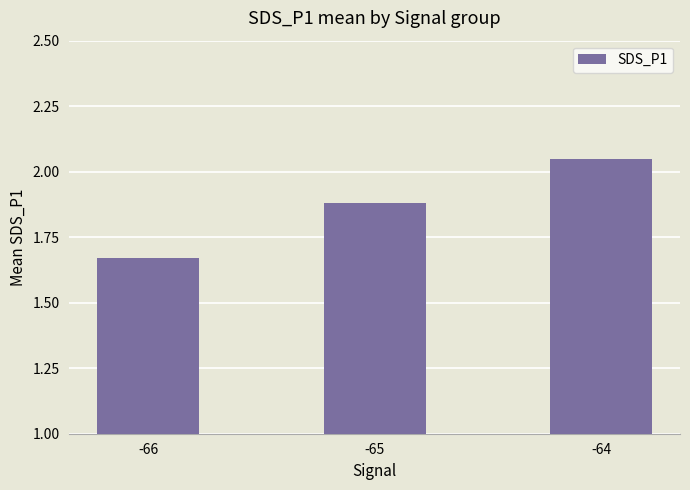

List the labels in order of value, largest first.

-64, -65, -66